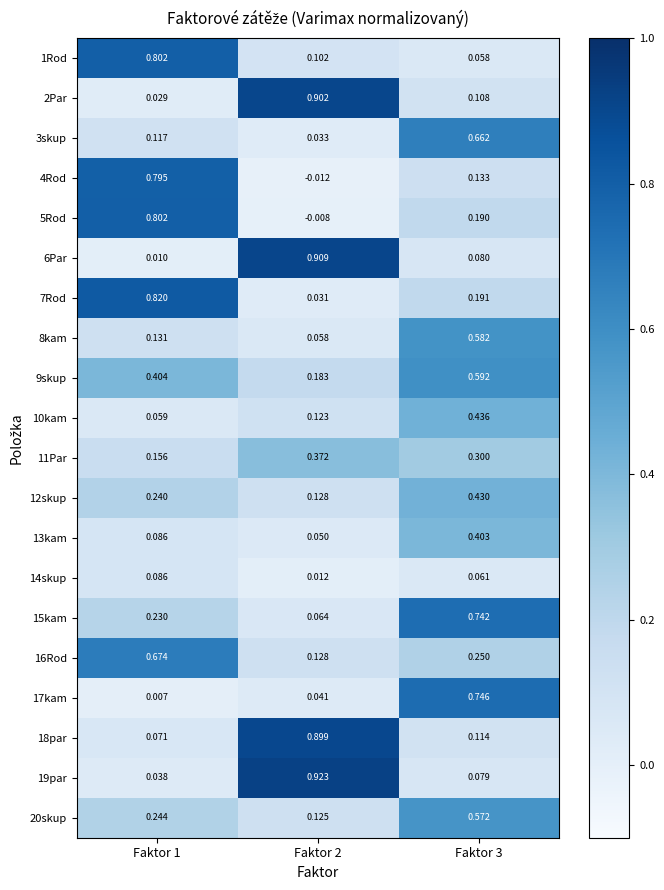

At which category is the sum across all series the highest?

Faktor 3